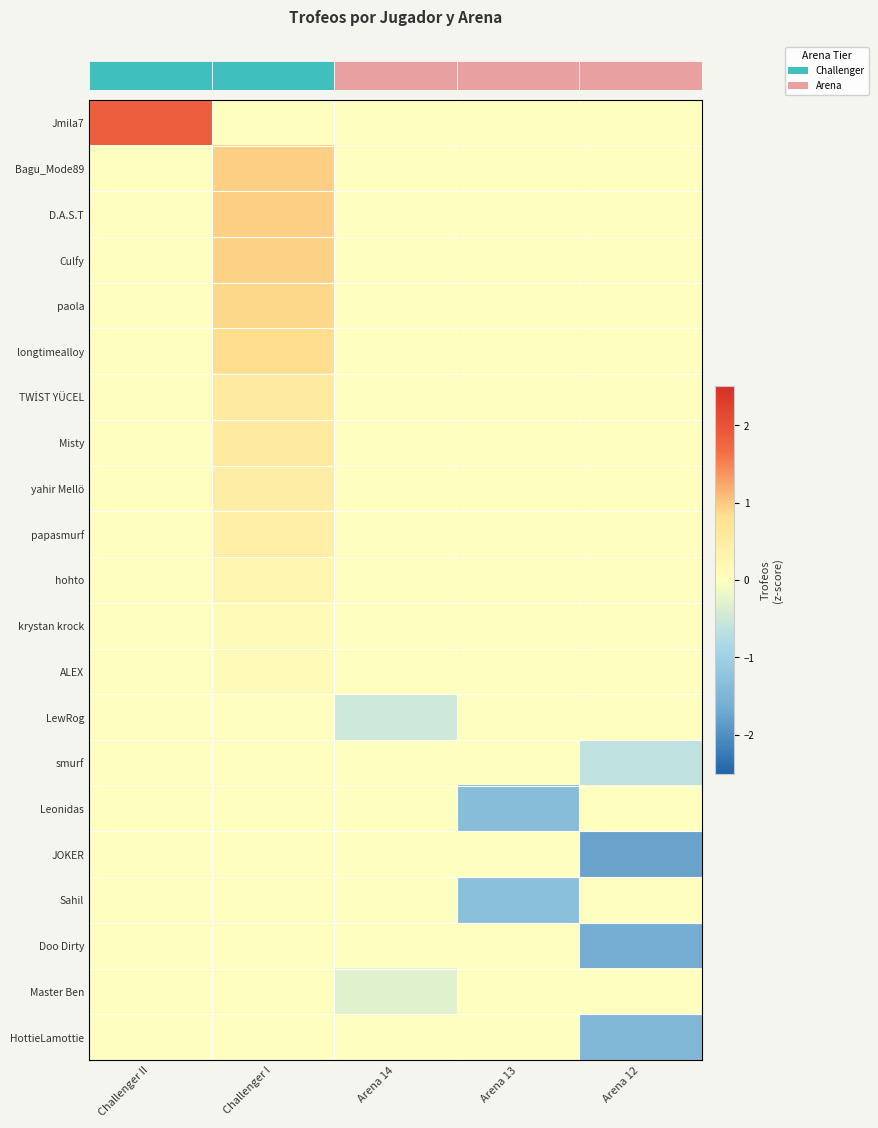

What is the total value across all series at Arena 13?

-2.7